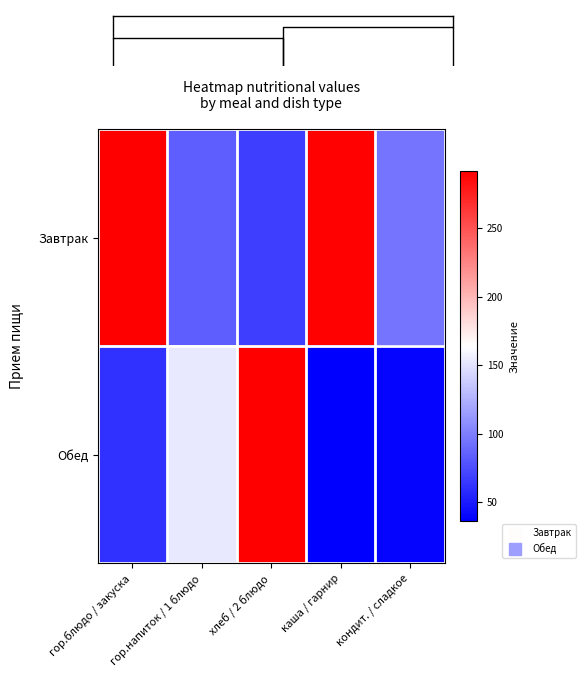

List the series in order of their overall mean, lowest first.

Обед, Завтрак